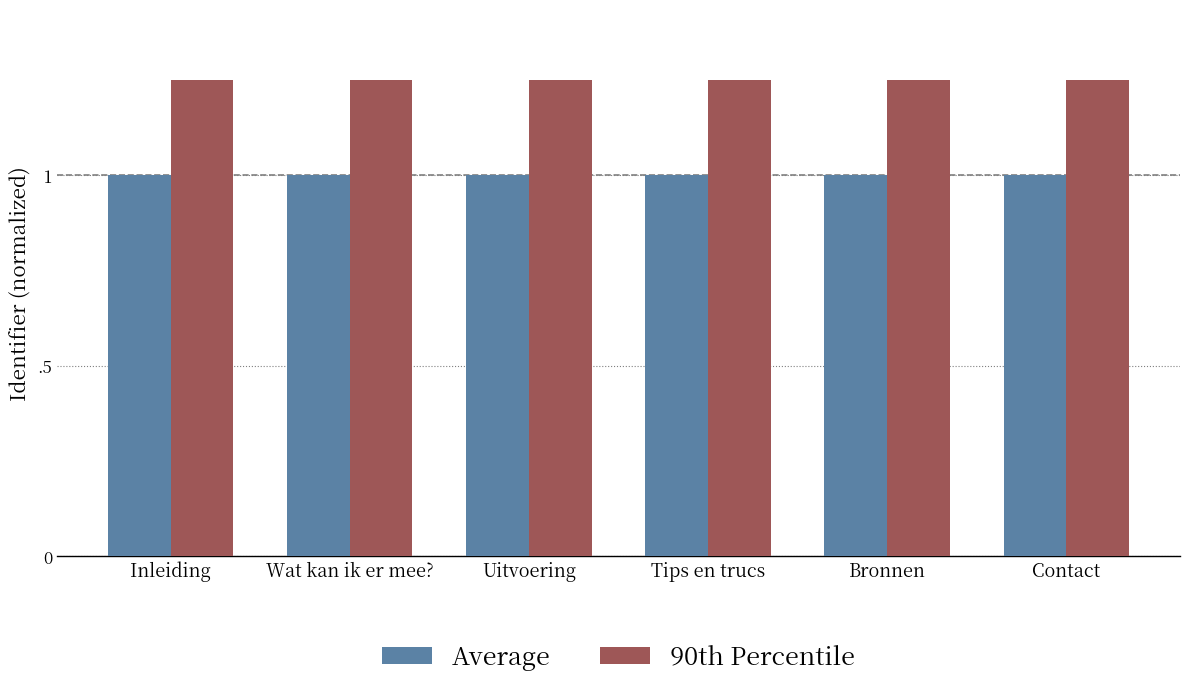

What are all the series names shown in the legend?

Average, 90th Percentile